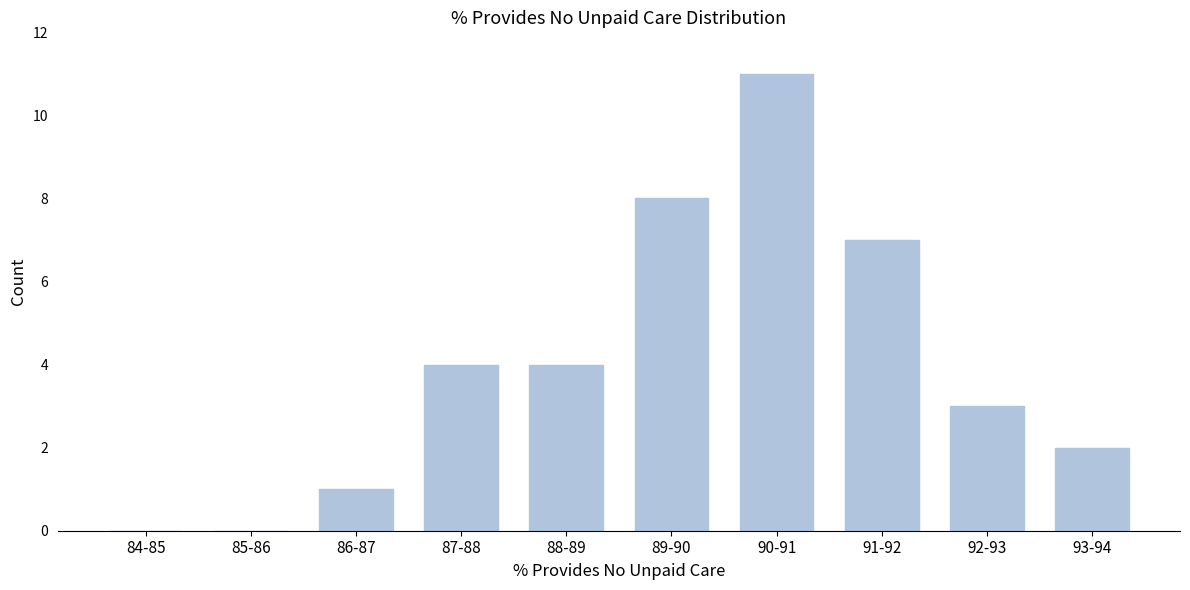

Reading left to right, extract all data points from this chart.

84-85=0	85-86=0	86-87=1	87-88=4	88-89=4	89-90=8	90-91=11	91-92=7	92-93=3	93-94=2